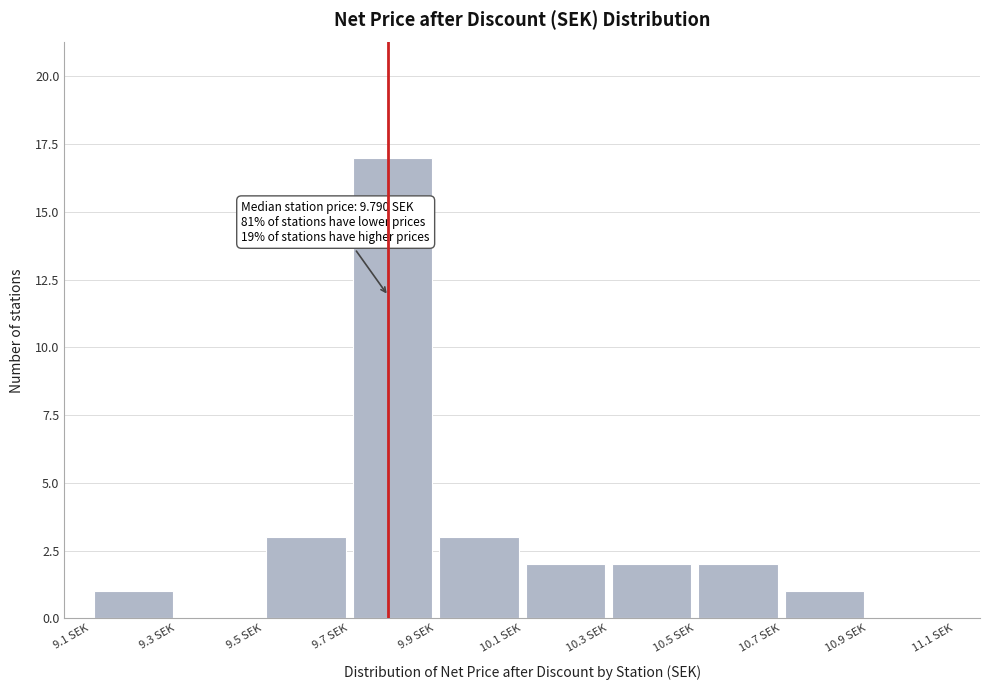

Over which range of the x-axis is the bar tallest?

9.7 to 9.9